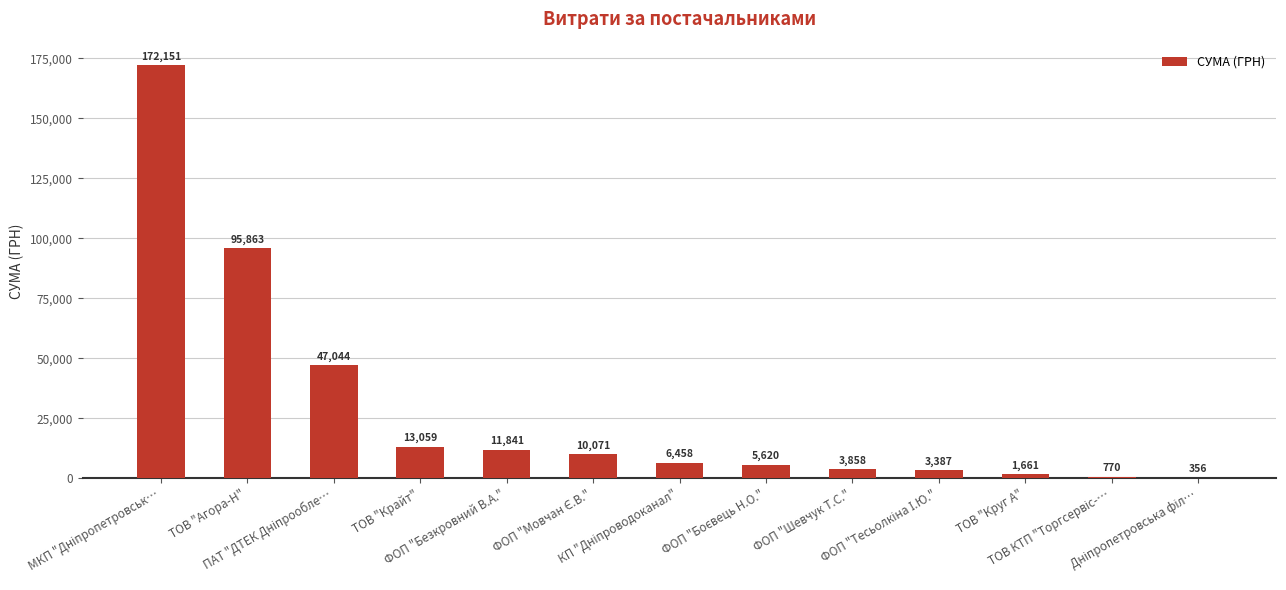

True or false: the data shows 20995.6 at ФОП "Безкровний В.А.".

False